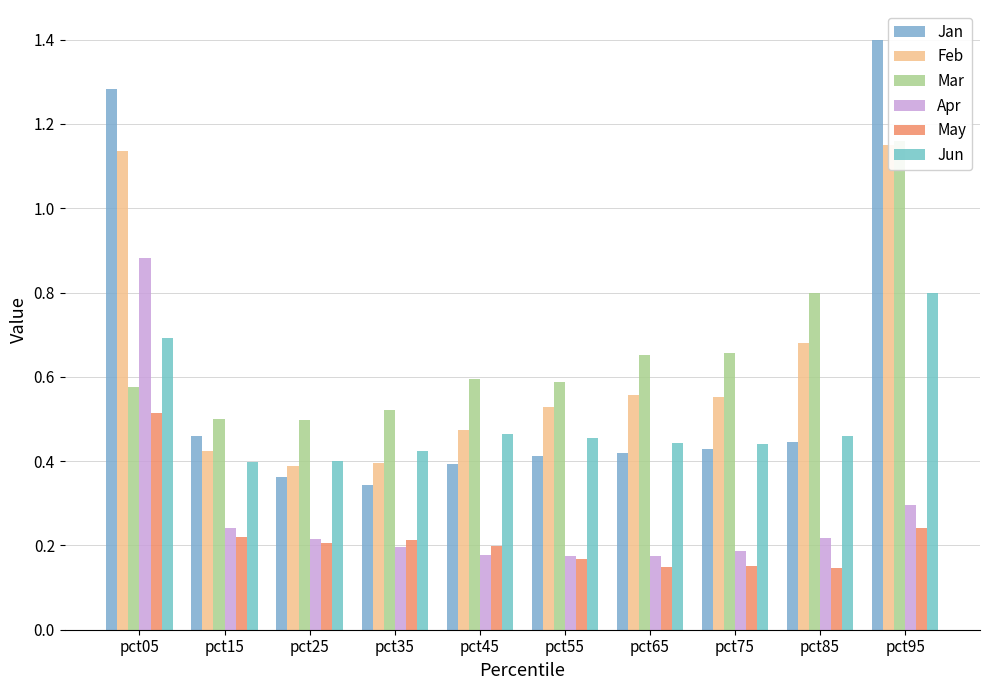

What is the lowest value of the Mar series?

0.5